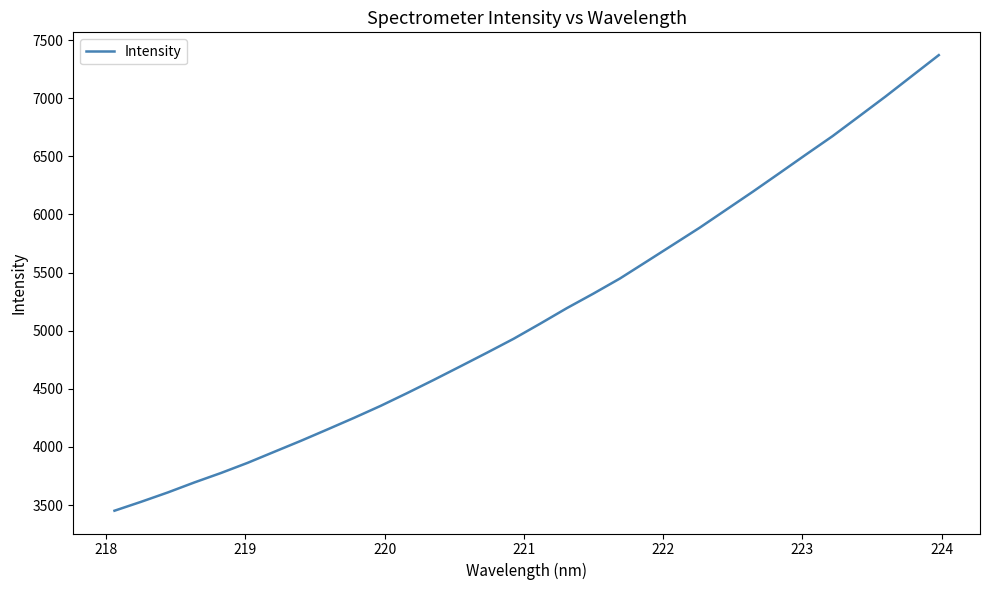

What is the greatest value displayed?

7370.9